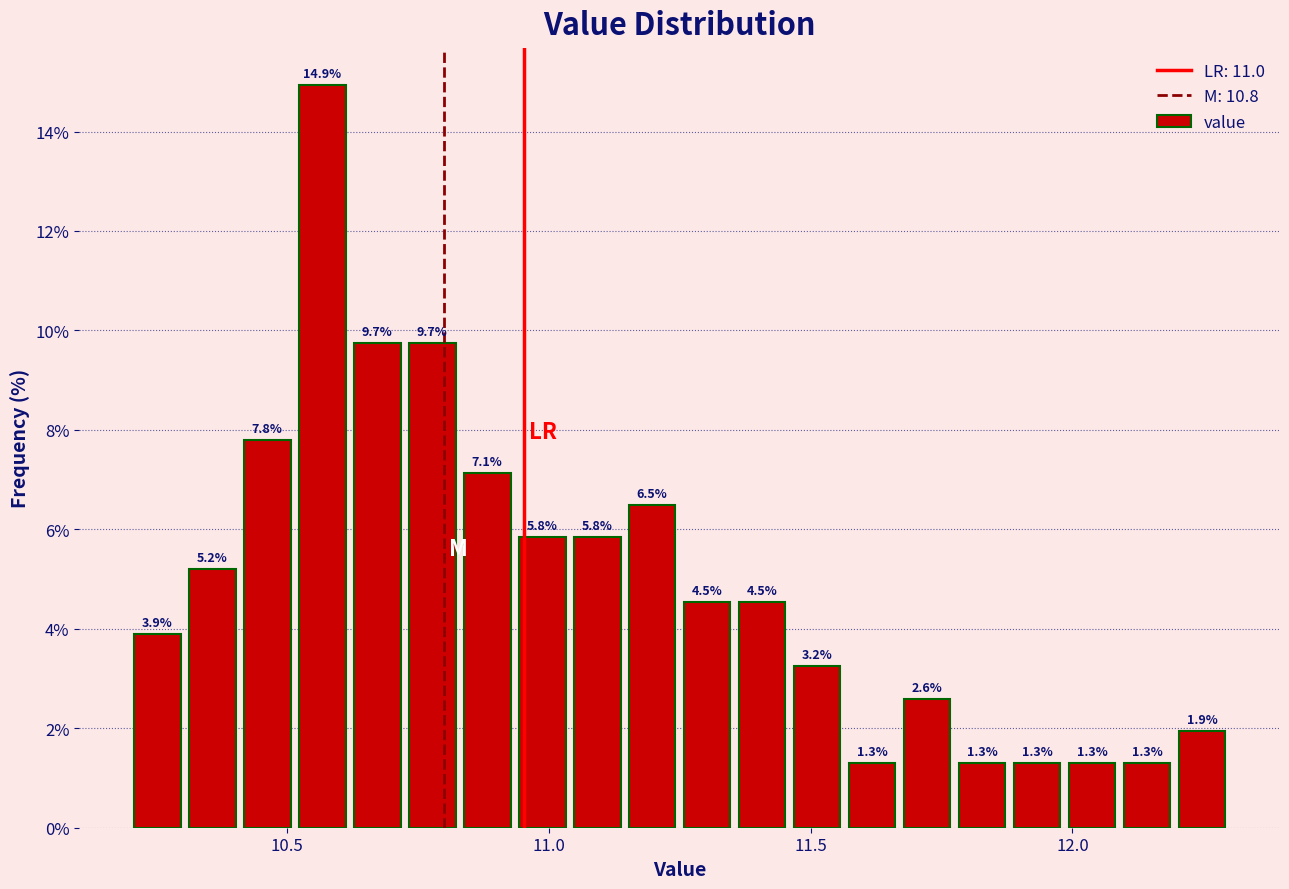

Around what value on the x-axis is the tallest bar? Give the approximate position of its centre, as read against the axis.

10.55